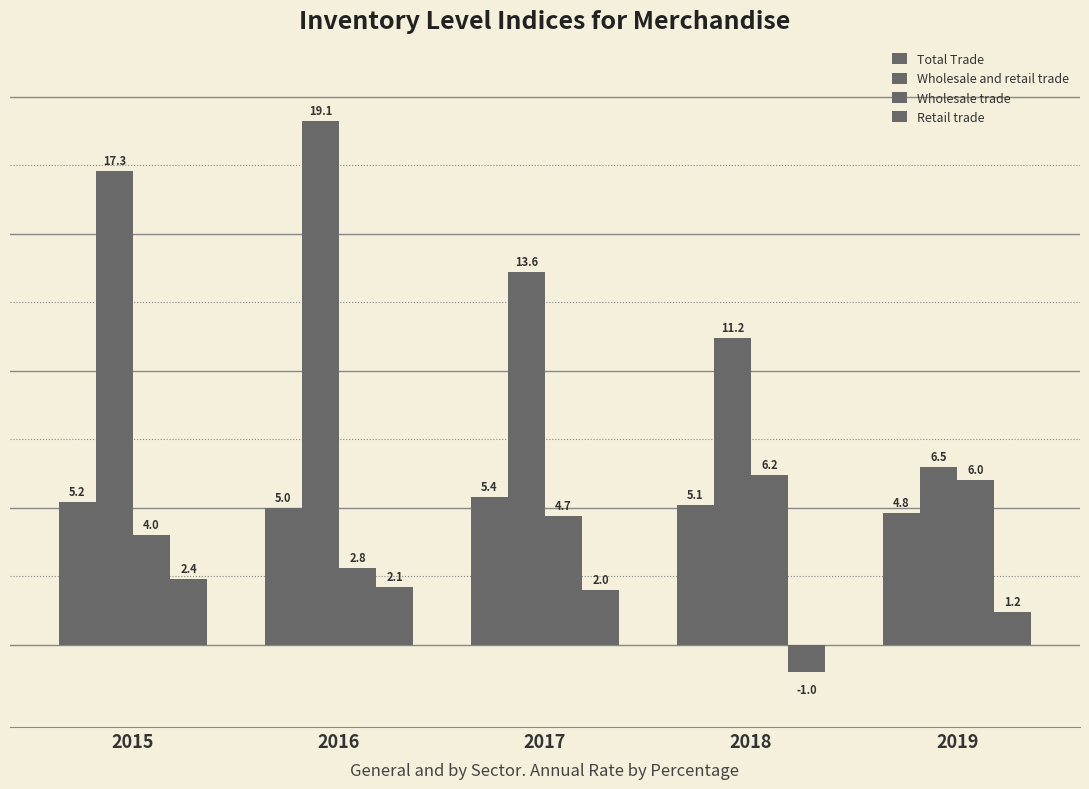

Between 2016 and 2017, which series saw the biggest shift?

Wholesale and retail trade